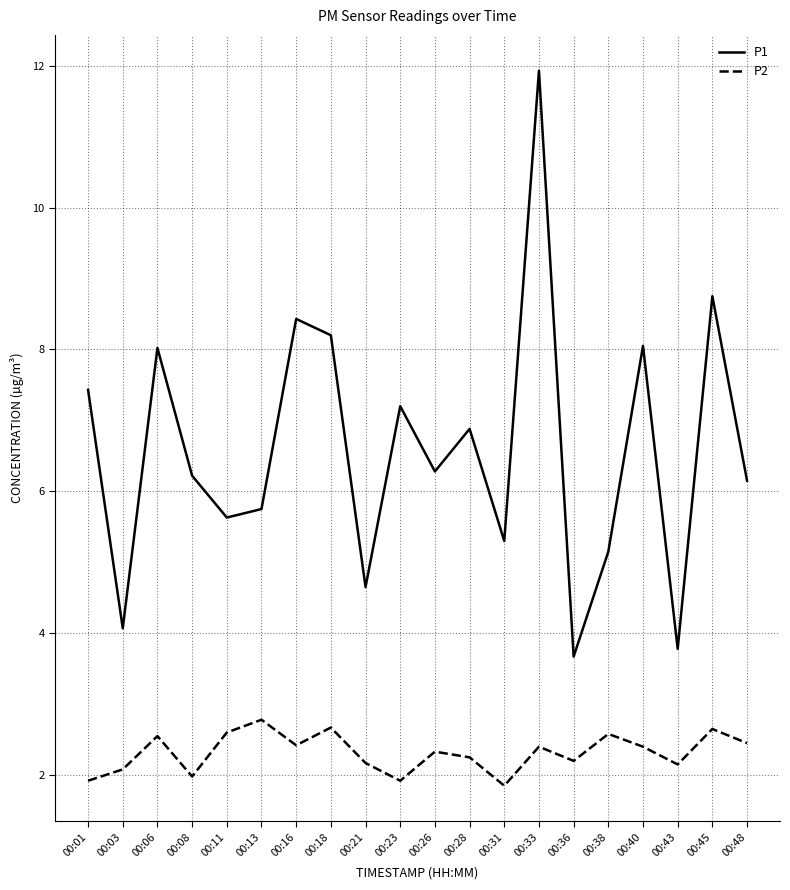

True or false: P2 and P1 cross at least once.

False